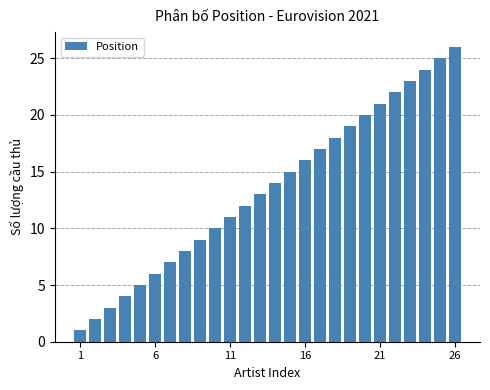

What is the maximum value shown in the chart?

26